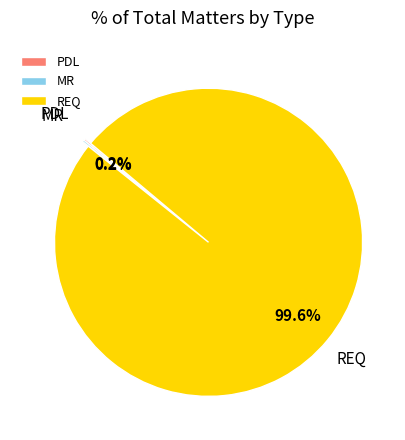

Does any single category account for the majority?

Yes